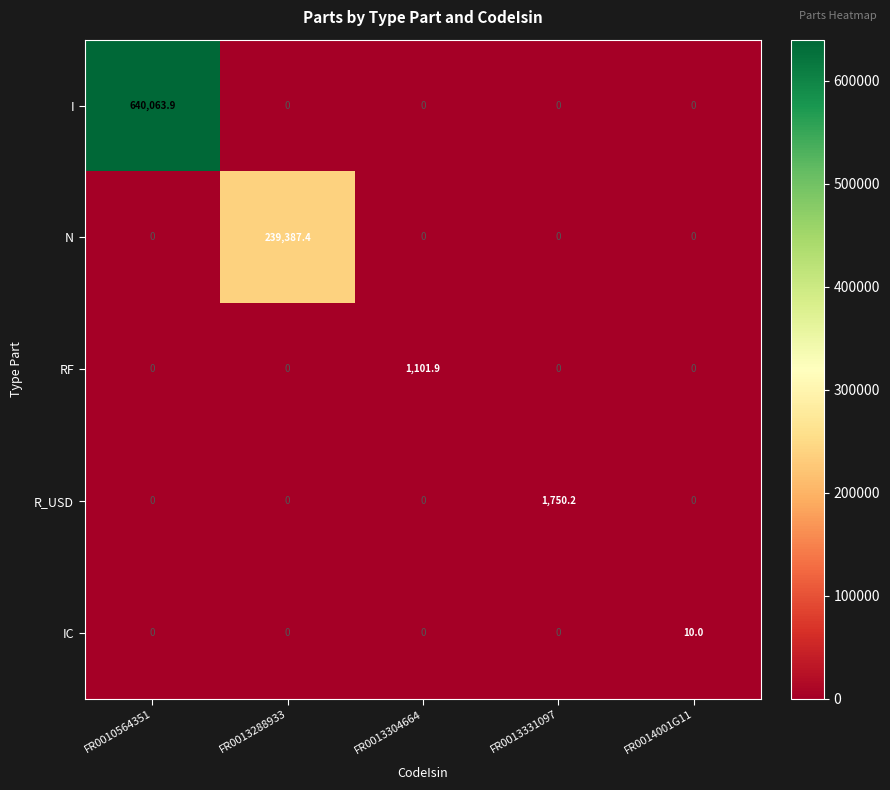

Which series changed the most between FR0010564351 and FR0013331097?

I